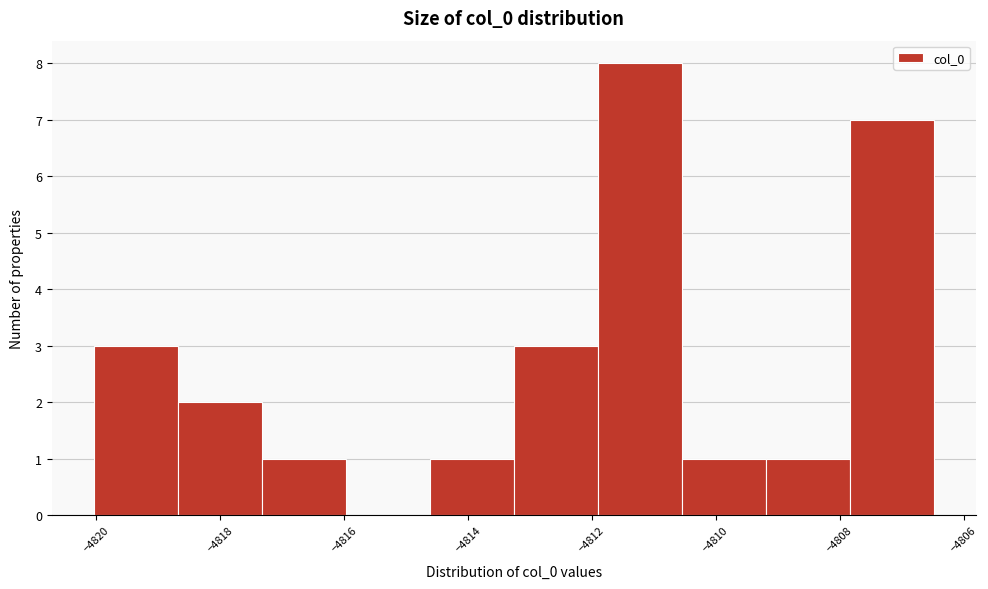

Reading left to right, transcribe this chart: for each bar, give the range it covers on the x-axis and its height. Neither the bar edges nor the heights are printed on the chart, so give them approximately, as read against the axes.

-4820.0 to -4818.6: 3
-4818.6 to -4817.4: 2
-4817.4 to -4816.0: 1
-4816.0 to -4814.6: 0
-4814.6 to -4813.2: 1
-4813.2 to -4812.0: 3
-4812.0 to -4810.6: 8
-4810.6 to -4809.2: 1
-4809.2 to -4807.8: 1
-4807.8 to -4806.4: 7